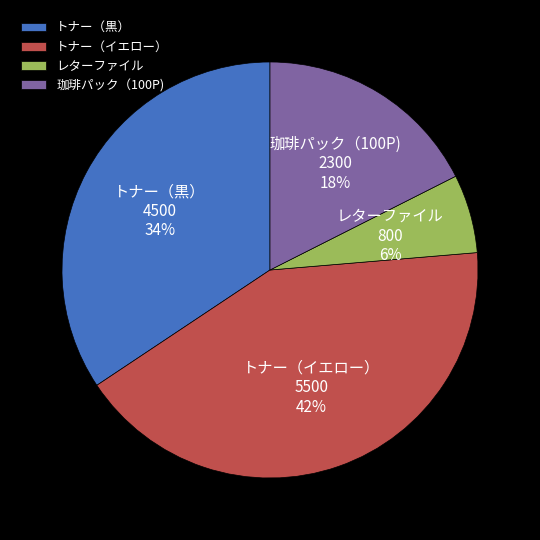

How many slices are in this pie chart?

4